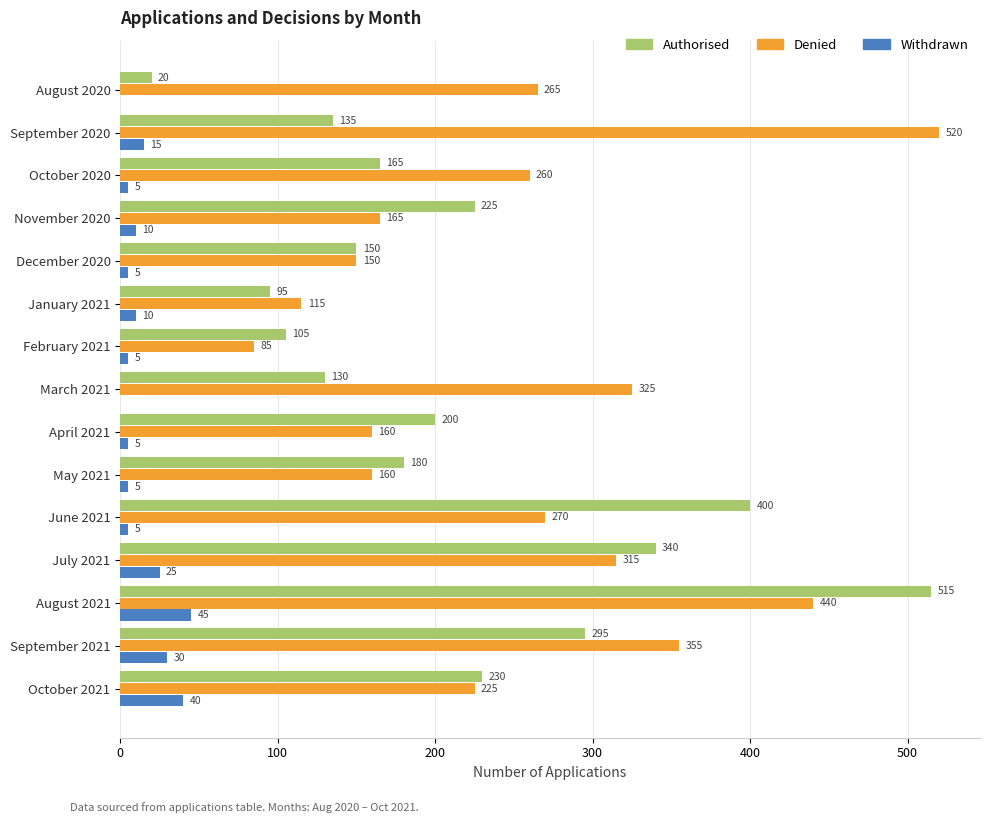

Which series has the largest total across all categories?

Denied